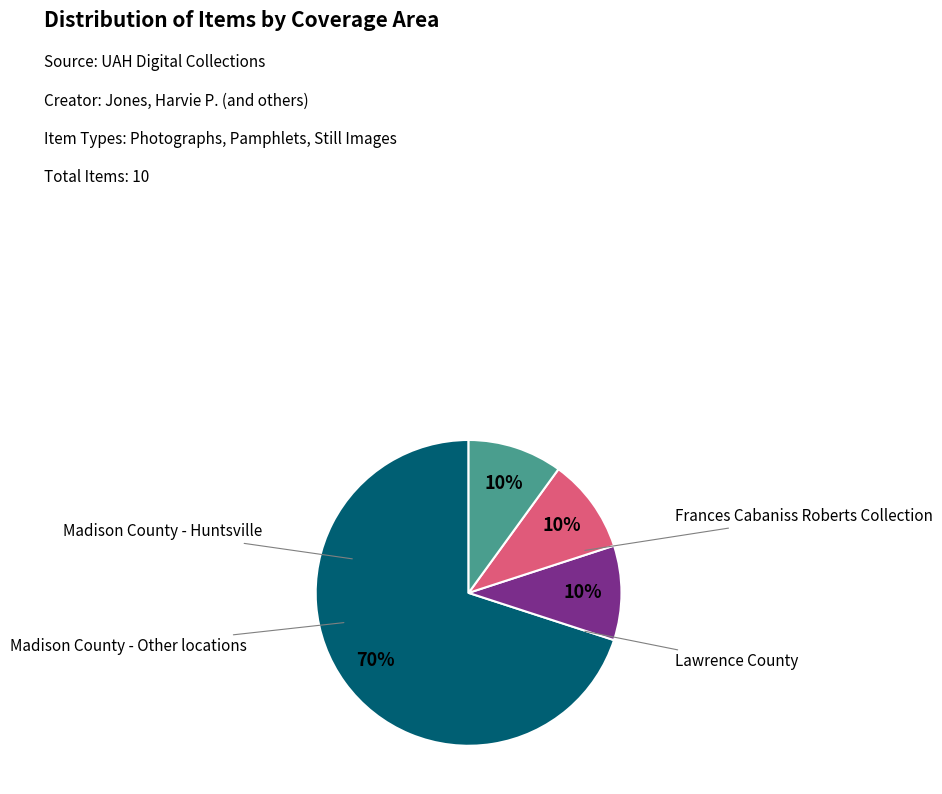

Count the number of slices in the pie.

4